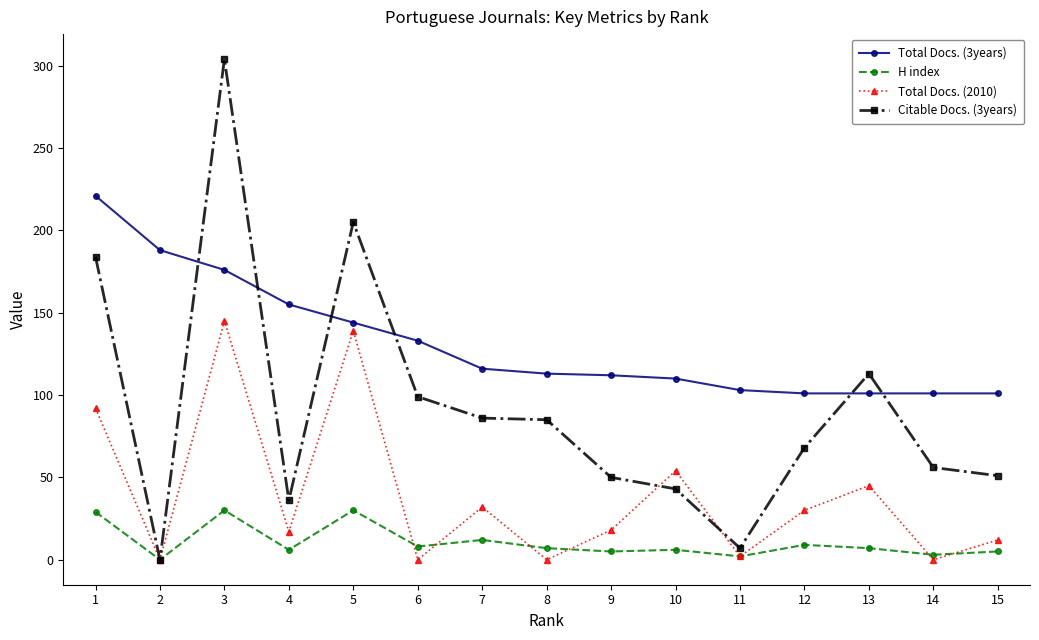

What is the difference between the maximum and minimum values in the Total Docs. (3years) series?

120